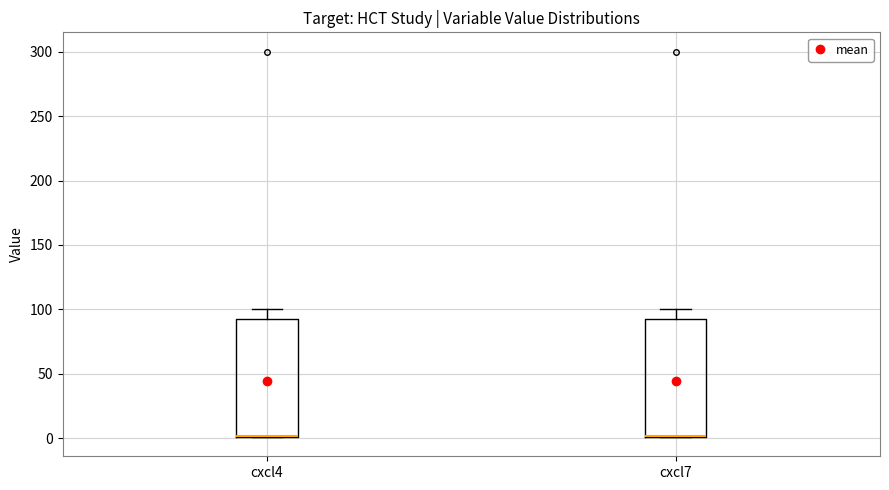

Where does the upper whisker of the box for cxcl4 end on the y-axis? The values are not printed on the chart, so give them approximately, as read against the axis.

100